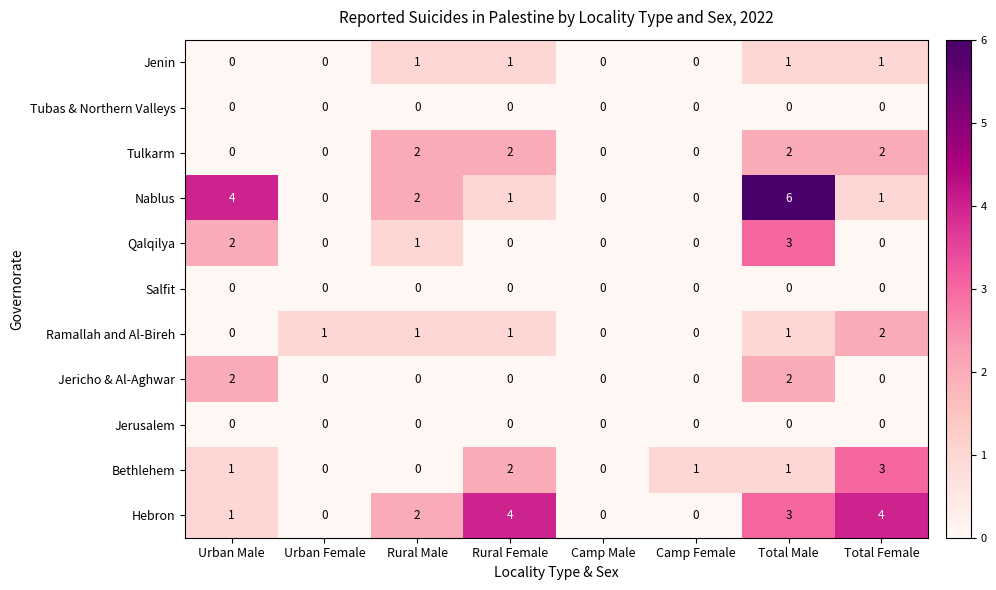

Count the number of data series in this chart.

11